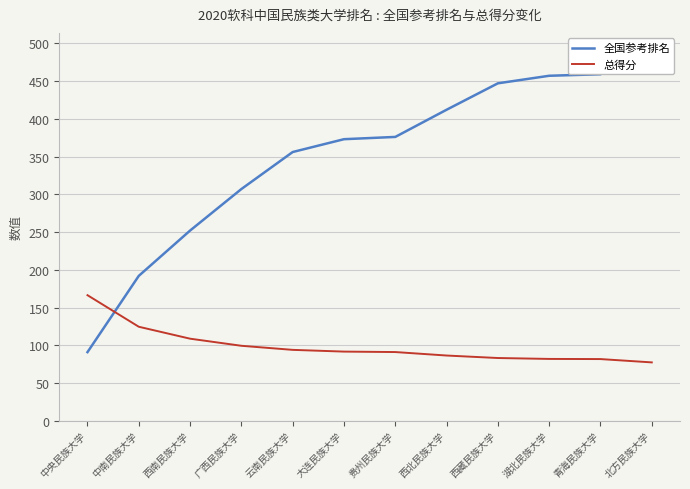

What is the value of the 总得分 point at the 4th from the left?

99.4